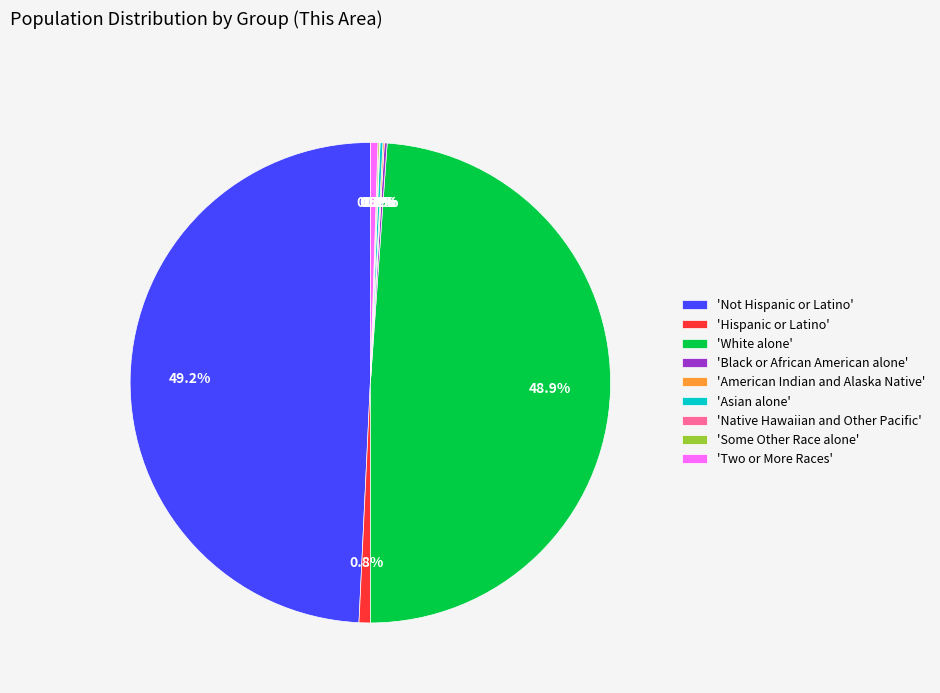

To the nearest percent, what is the difference between the largest and smallest slice percentages?

49%